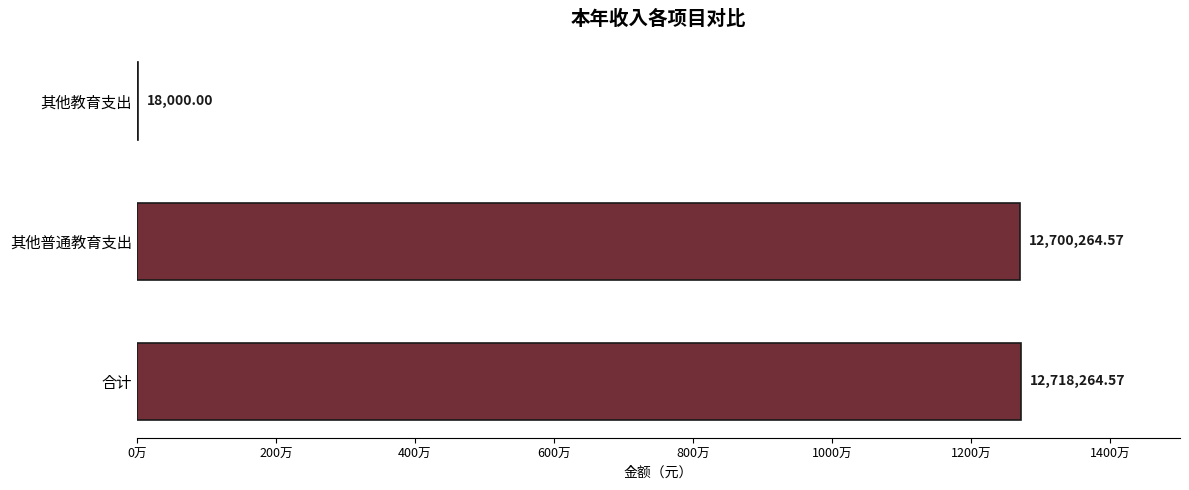

Are the bars horizontal?

Yes